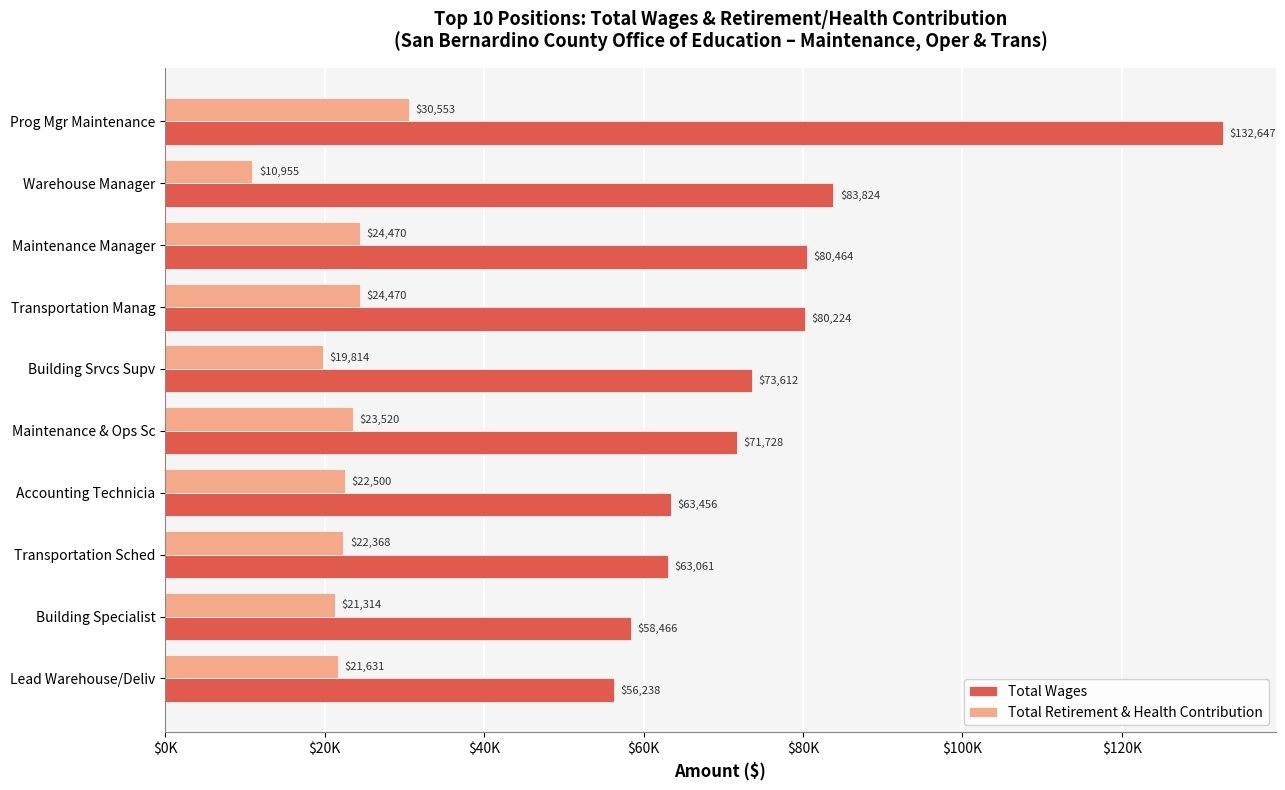

What are all the series names shown in the legend?

Total Wages, Total Retirement & Health Contribution